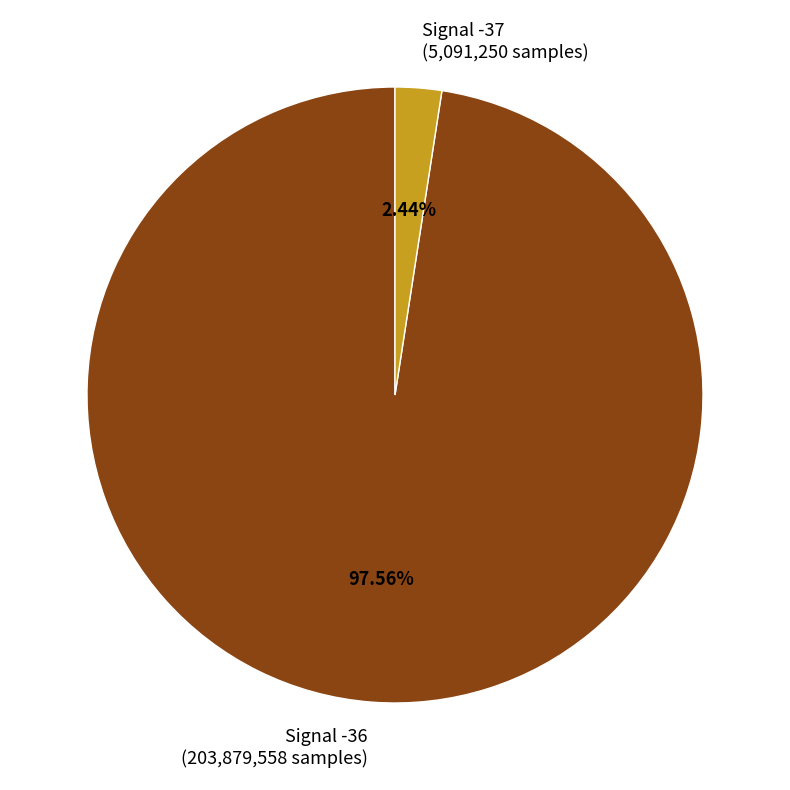

To the nearest percent, what is the average slice percentage?

50%